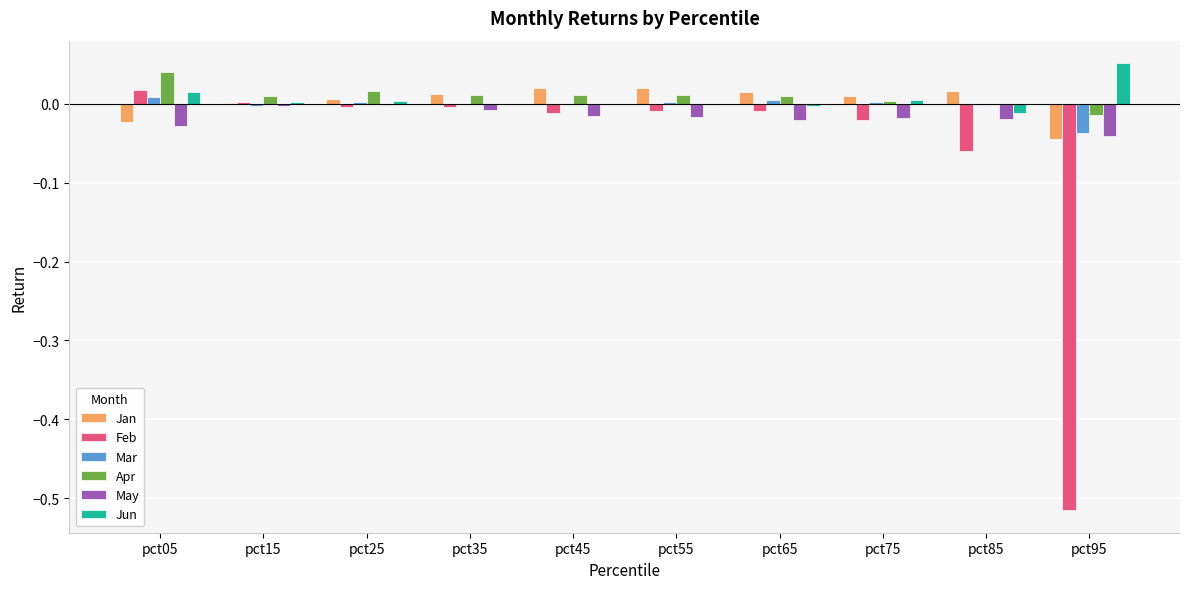

Between pct55 and pct95, which series saw the biggest shift?

Feb